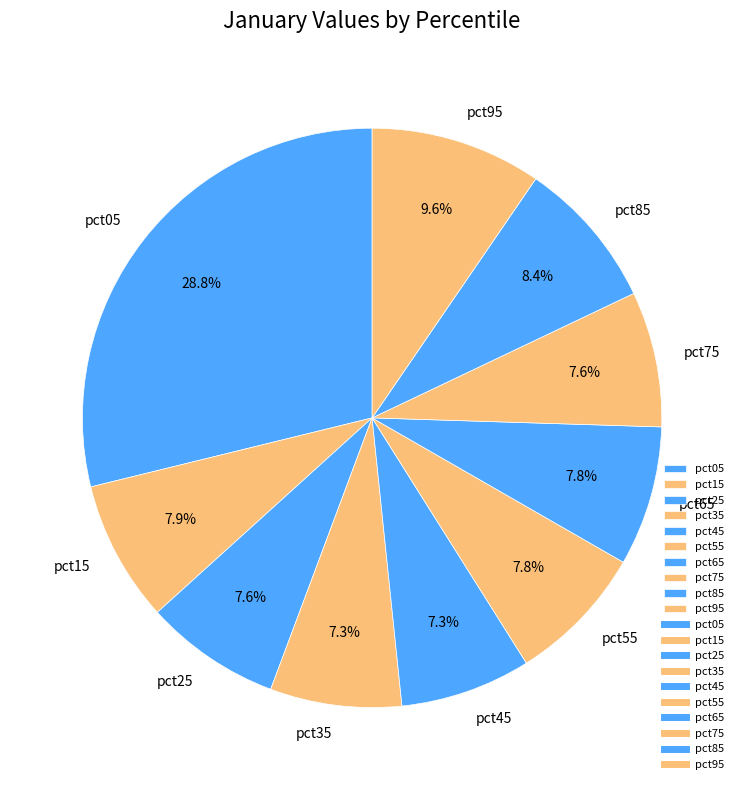

Does pct65 represent more than half of the total?

No